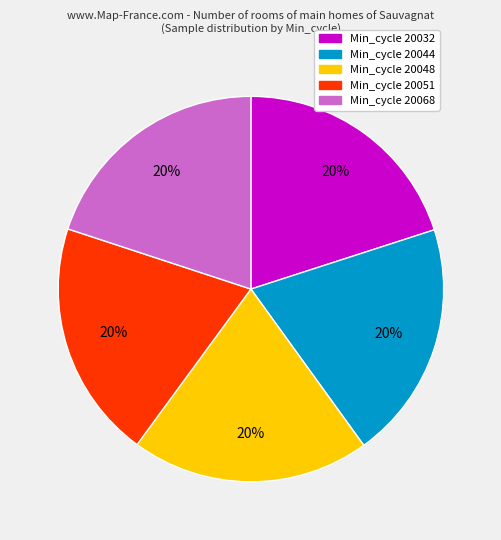

Is Min_cycle 20068 the majority of the pie?

No